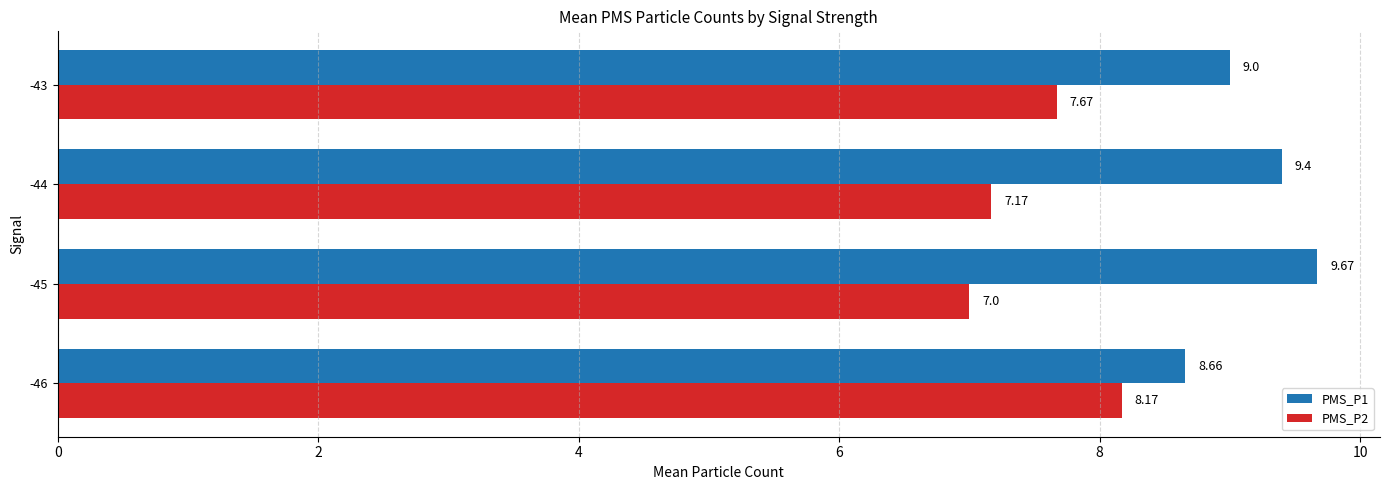

List the labels in order of PMS_P2 value, smallest first.

-45, -44, -43, -46